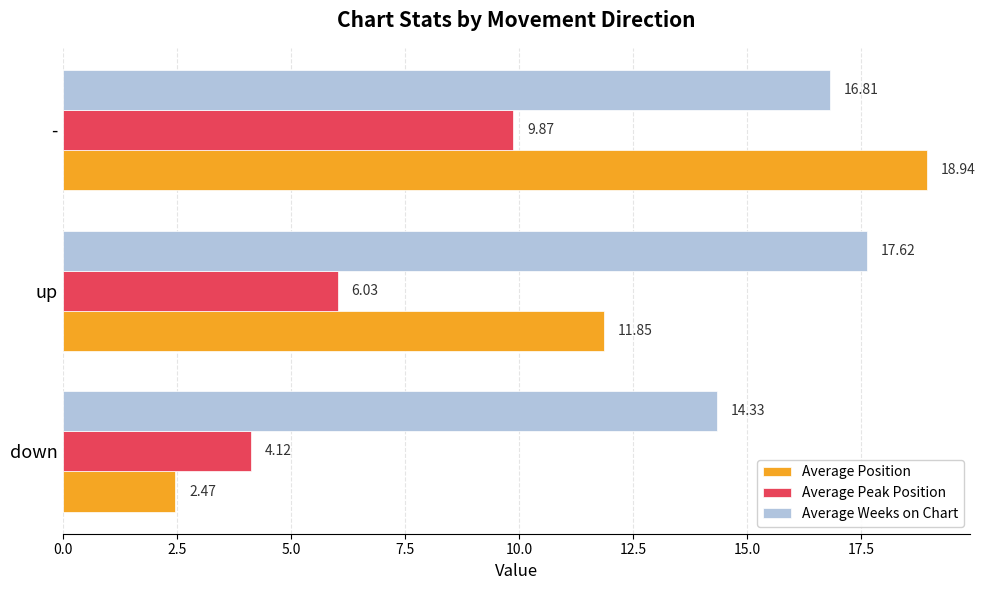

Rank the series by their average value, from lowest to highest.

Average Peak Position, Average Position, Average Weeks on Chart